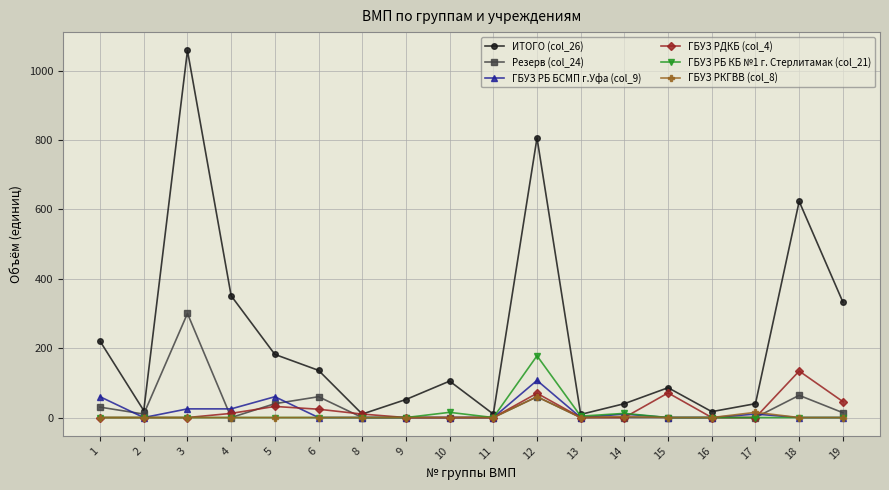

How many lines are shown in the chart?

6